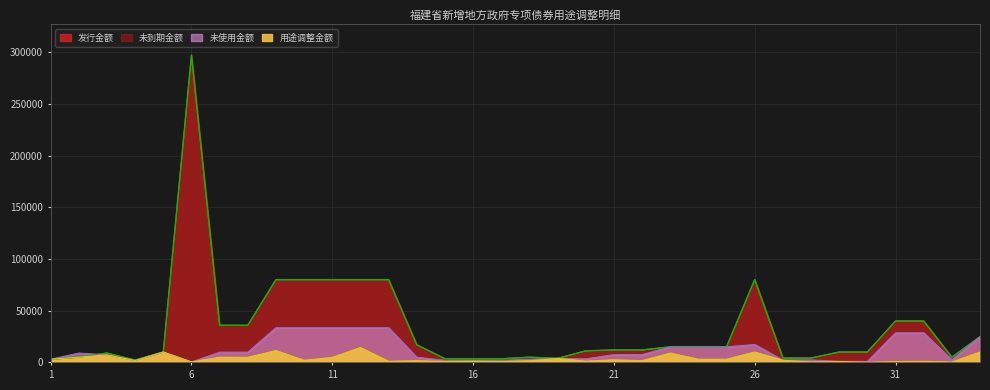

Which category has the lowest value across all series?

30